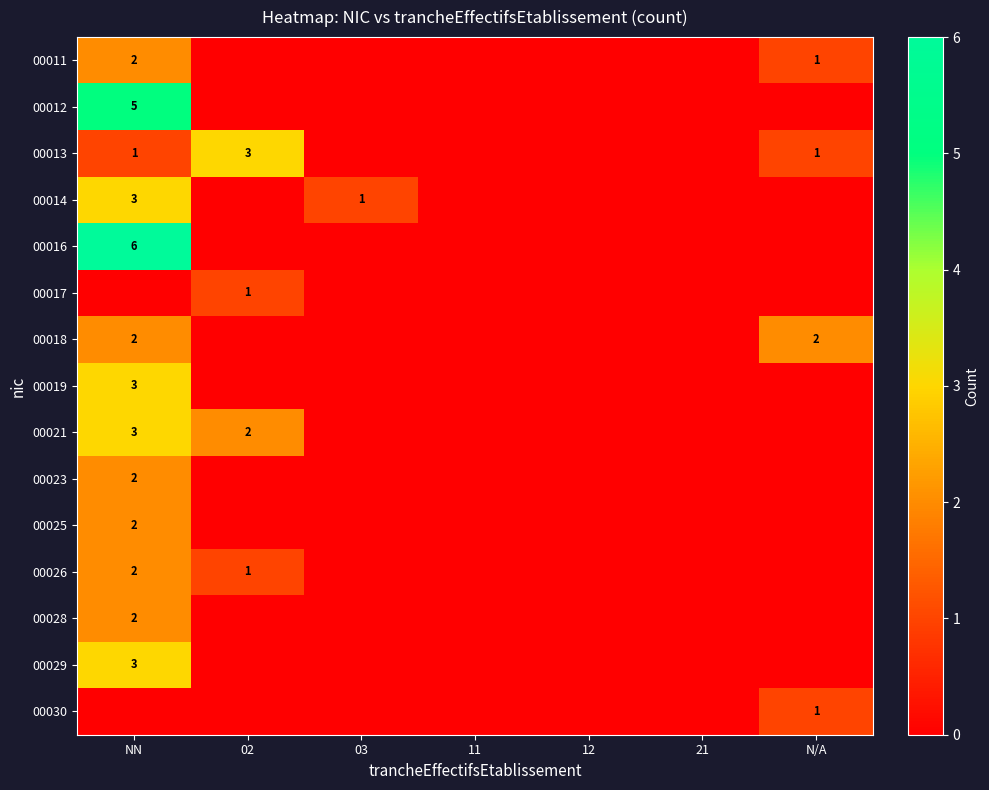

Which series has the largest range (max minus min)?

00016